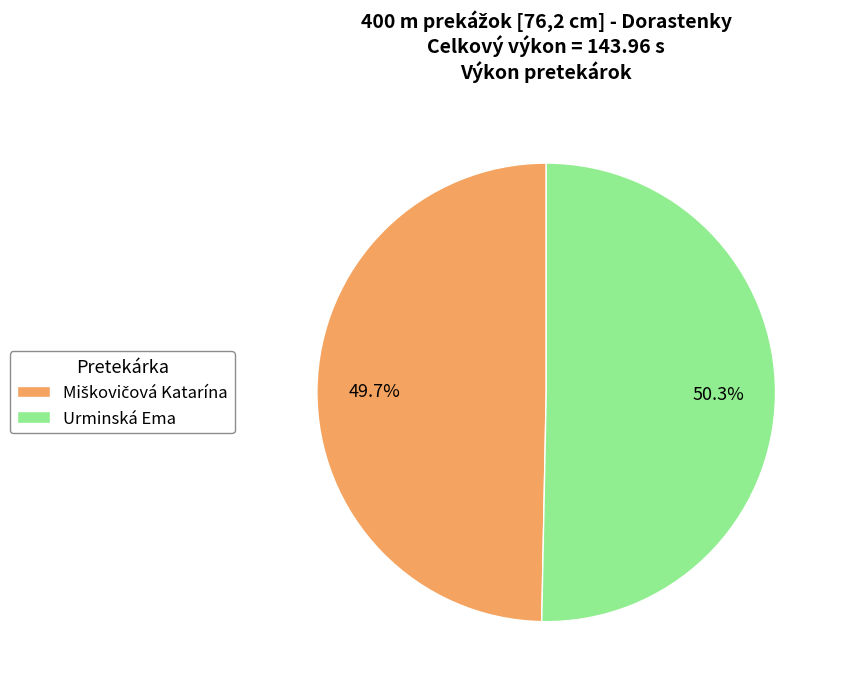

What is the largest slice in the pie chart?

Urminská Ema